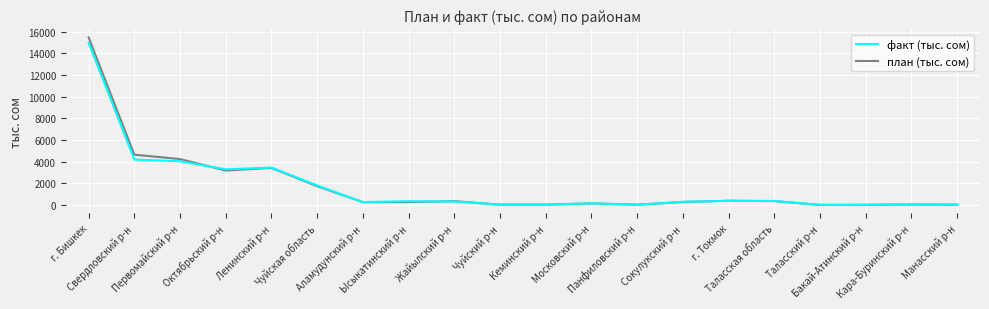

Where is the first local maximum for факт (тыс. сом)?

Ленинский р-н